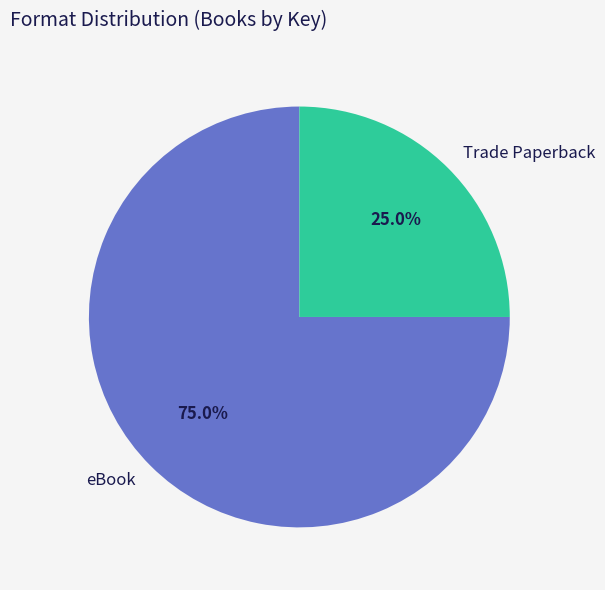

How many slices are in this pie chart?

2